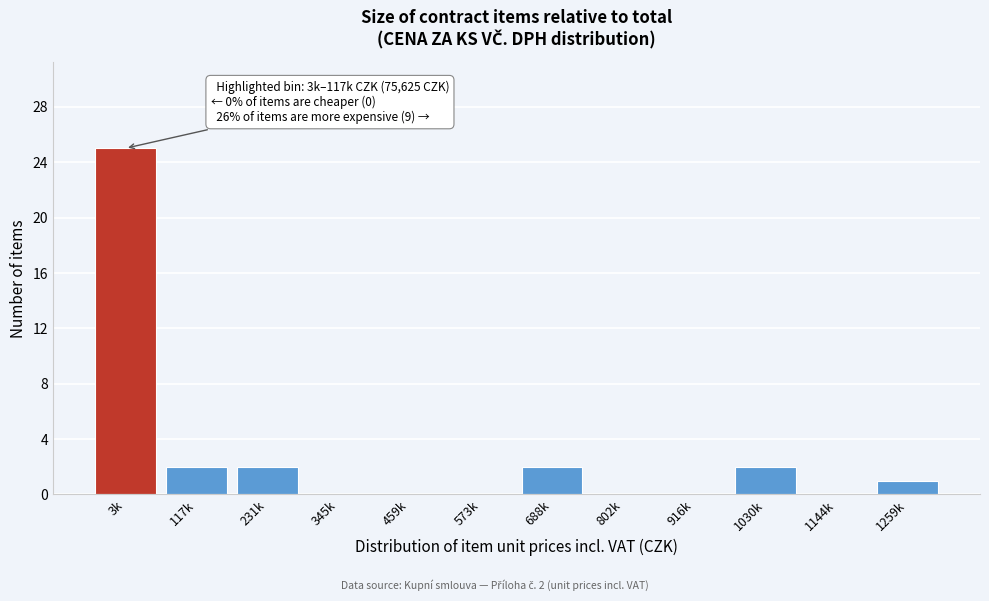

Reading left to right, list all the values displayed in this chart.

3k=25	117k=2	231k=2	345k=0	459k=0	573k=0	688k=2	802k=0	916k=0	1030k=2	1144k=0	1259k=1